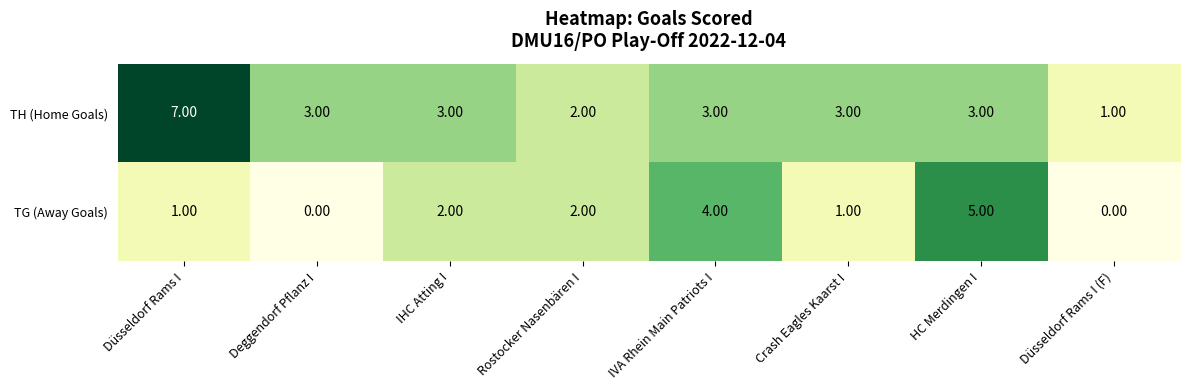

Which category has the highest value across all series?

Düsseldorf Rams I